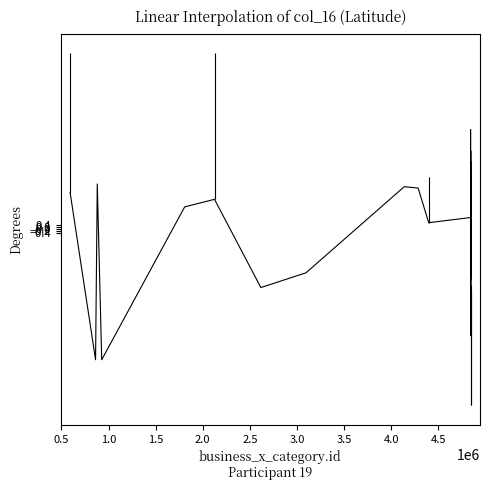

True or false: there are more than 0 points higher than both neighbors.

True